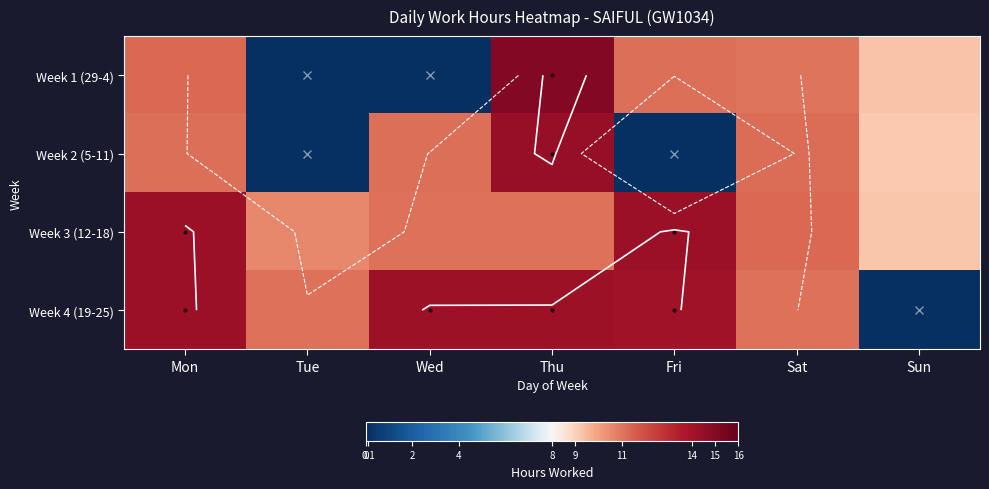

Where does the Week 1 (29-4) series first go above 11?

Mon